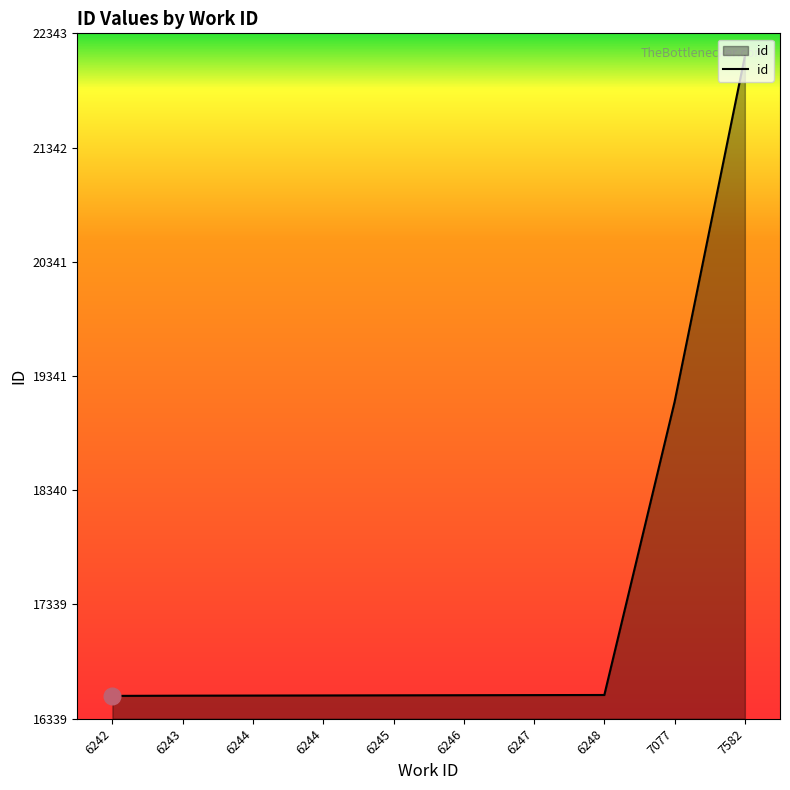

How many lines are shown in the chart?

1